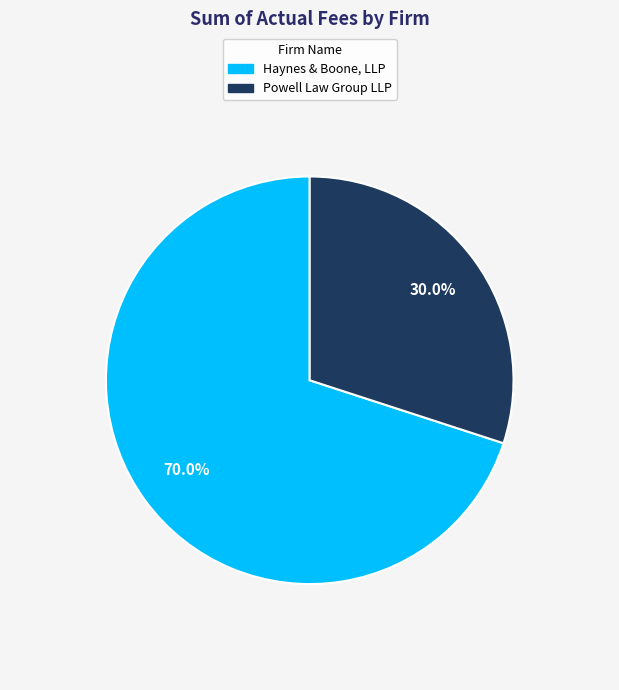

How many slices are in this pie chart?

2